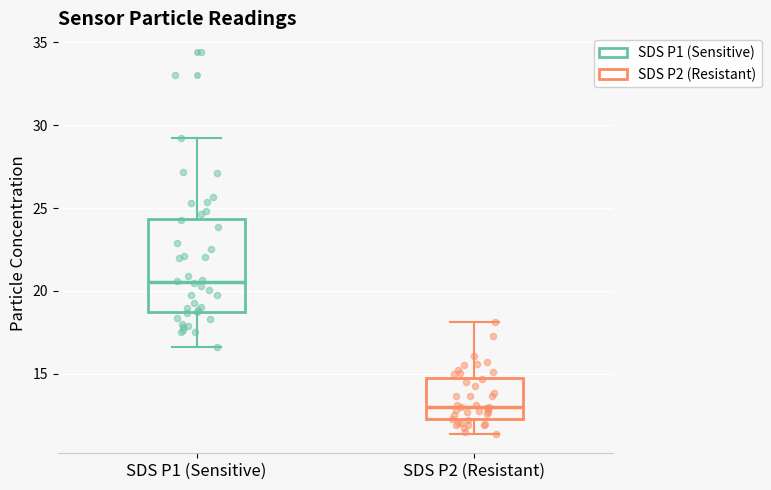

Which box has the highest median line?

SDS P1 (Sensitive)